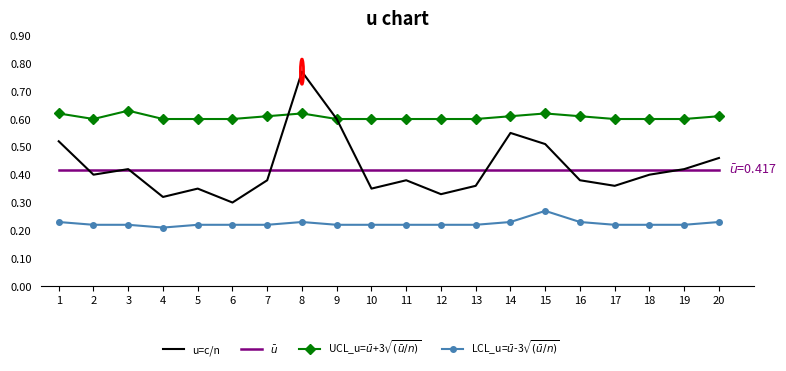

At which label is u=c/n closest to 0?

6